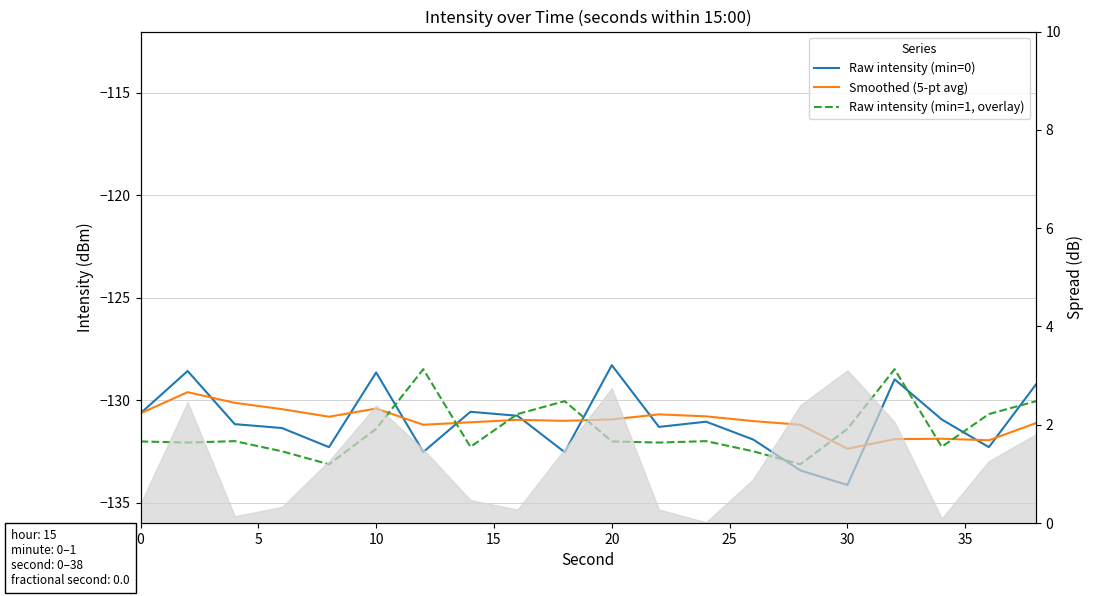

How many intersections are there between Raw intensity (min=0) and Raw intensity (min=1, overlay)?

8